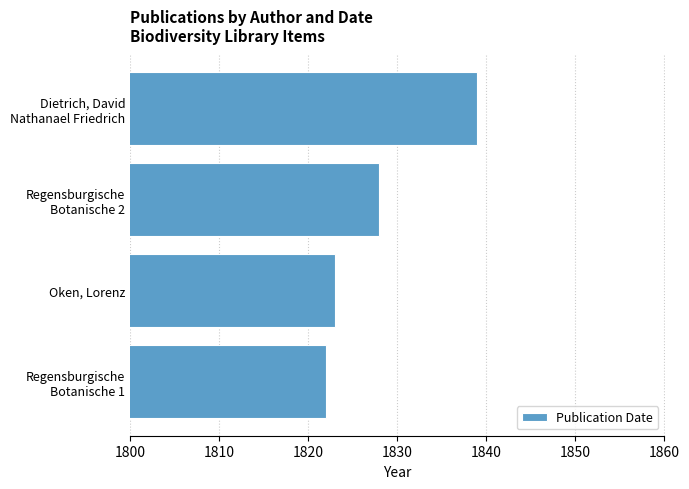

True or false: the data shows 1823 at Oken, Lorenz.

True